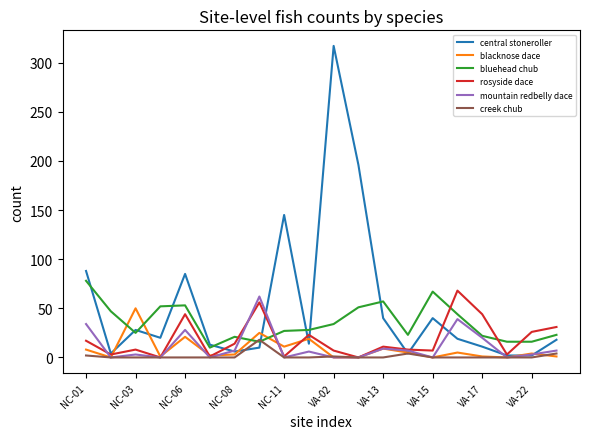

Which series has the largest range (max minus min)?

central stoneroller